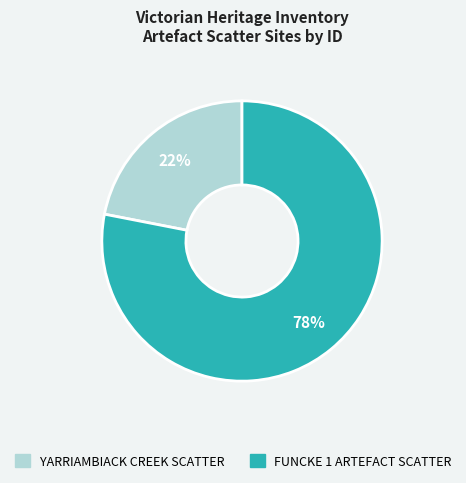

Do FUNCKE 1 ARTEFACT SCATTER and YARRIAMBIACK CREEK SCATTER together represent more than half of the pie?

Yes